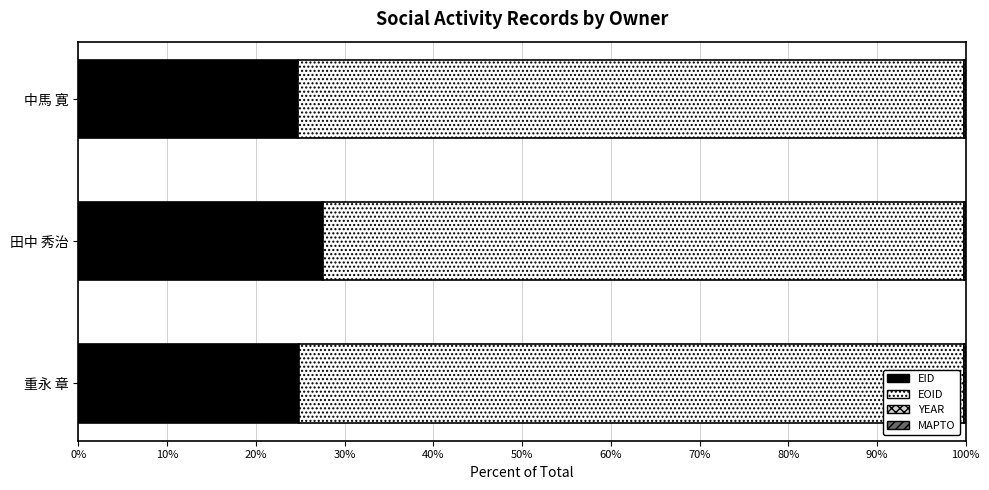

What is the sum of all EID values?

77.1